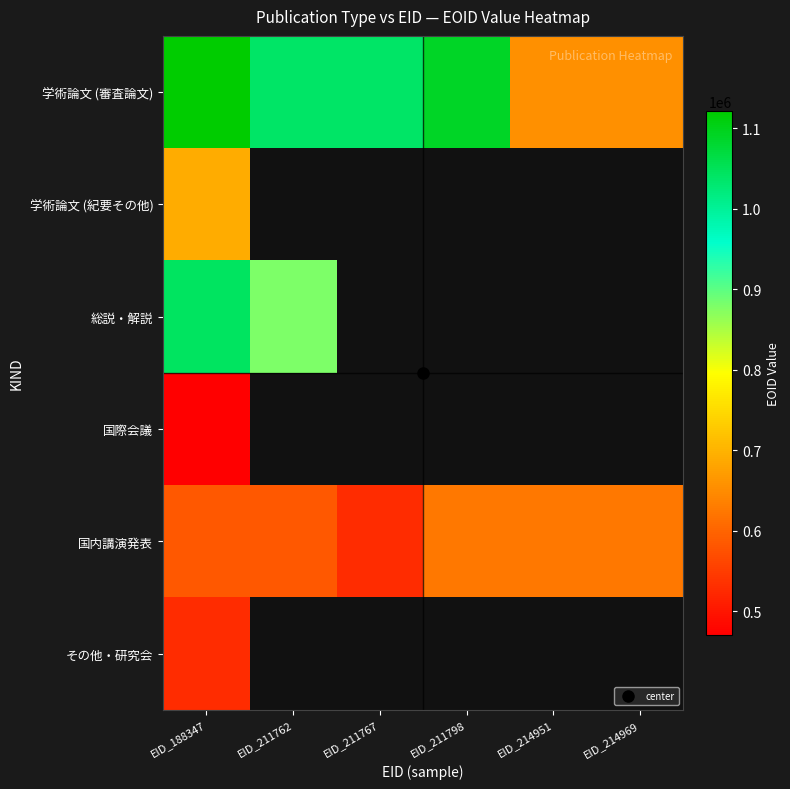

How many data points in 国内講演発表 are above 624574?

2